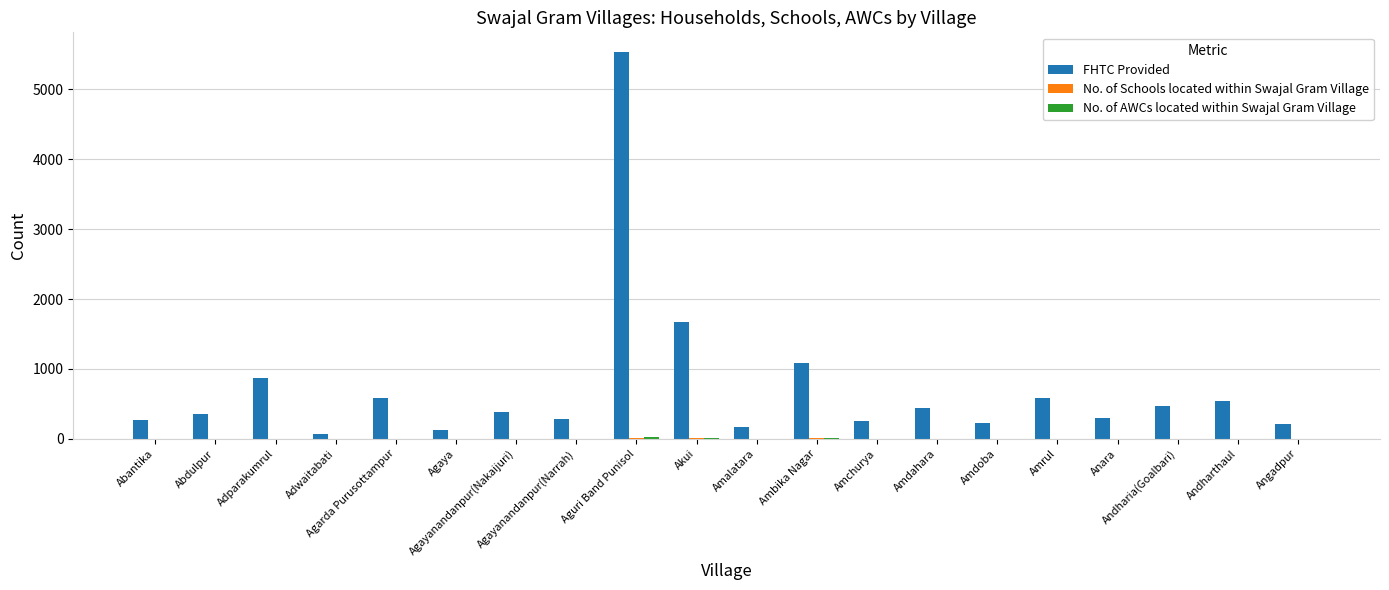

How many categories are shown in the chart?

20